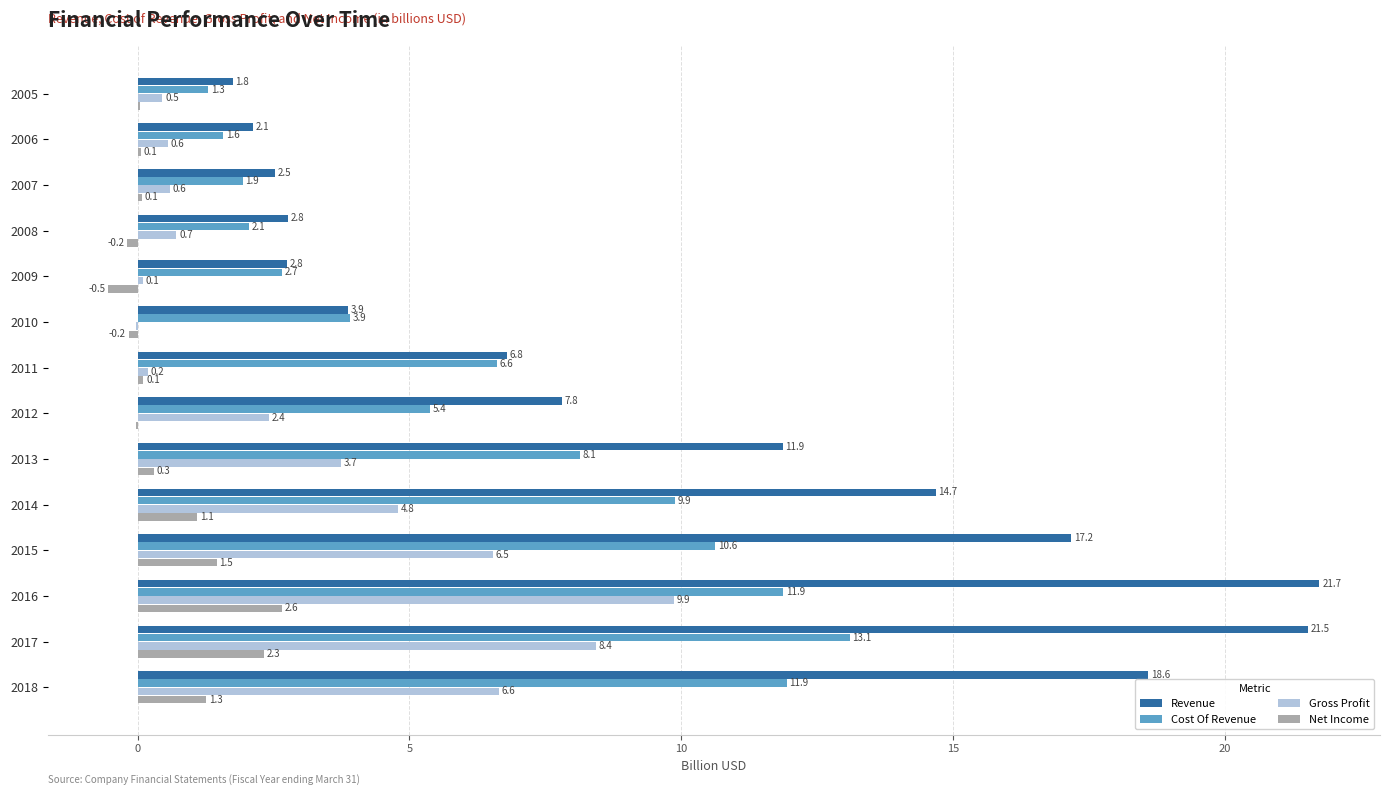

At which label is Gross Profit closest to 4?

2013